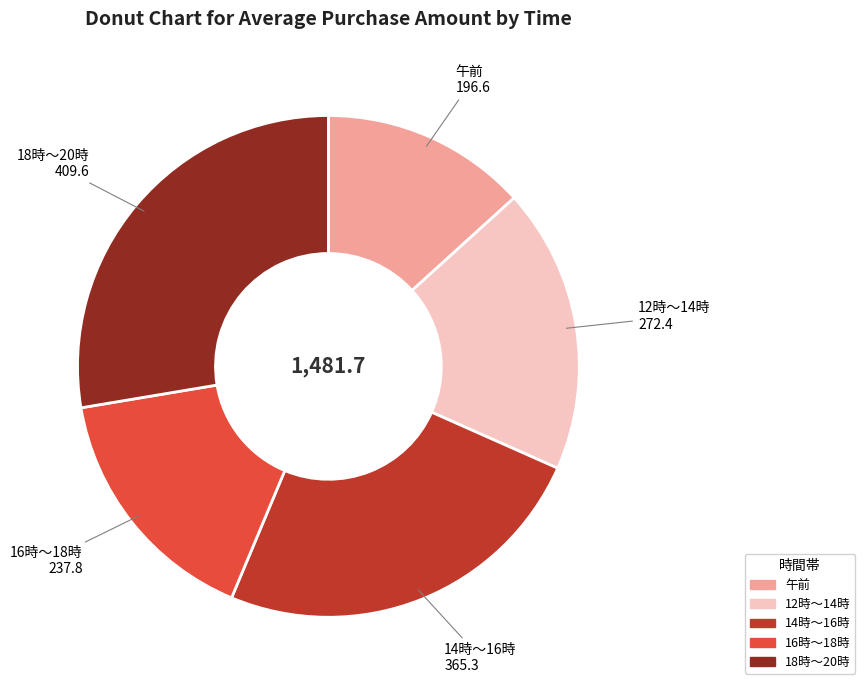

Approximately how many times larger is the value at 午前 compared to 12時～14時?

0.7